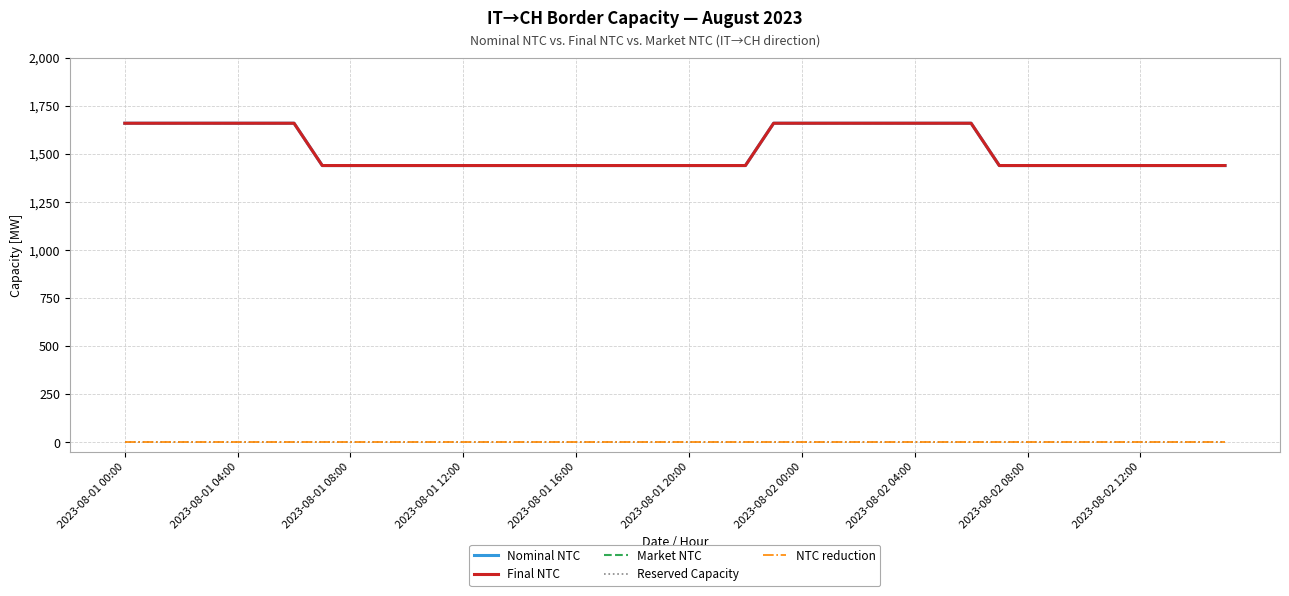

Is this an area chart (filled region under the line)?

No